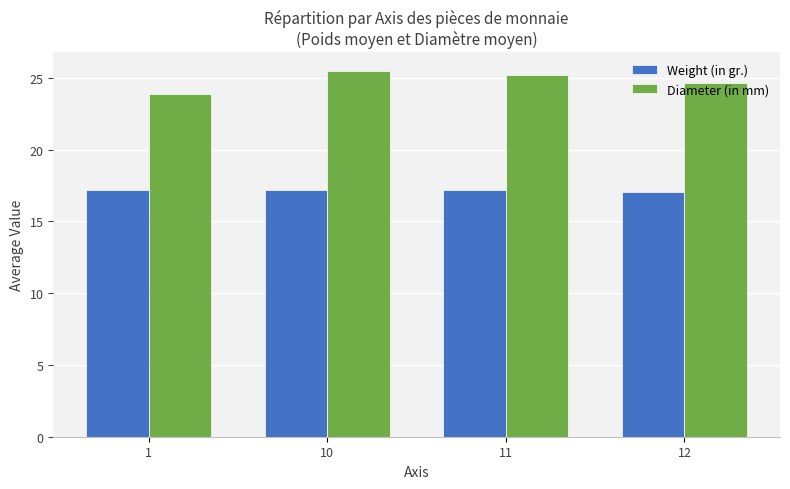

The Weight (in gr.) series shows 9.7 at 12. True or false?

False